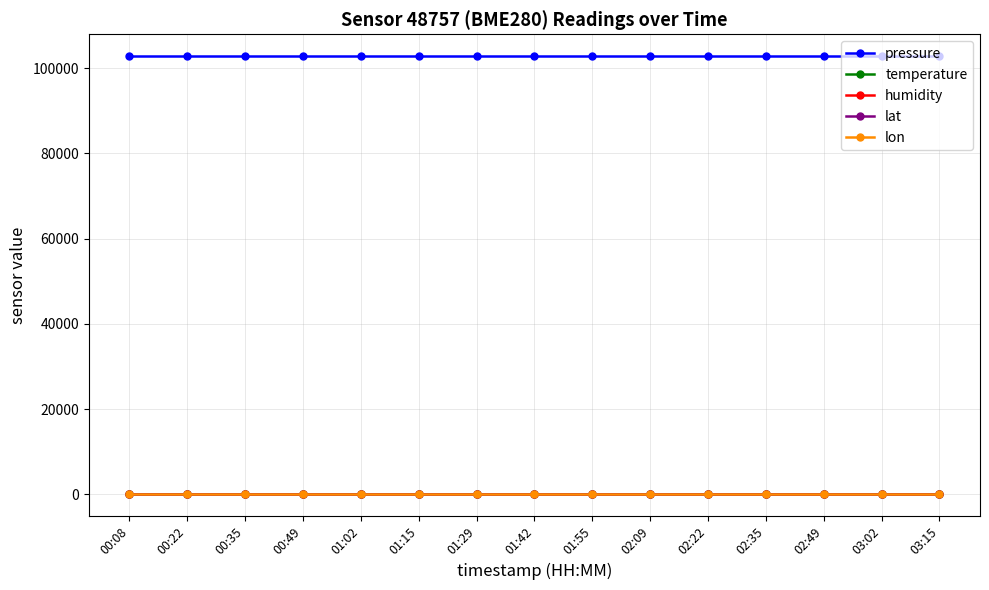

True or false: pressure has a value of 31487.0 at 01:42.

False